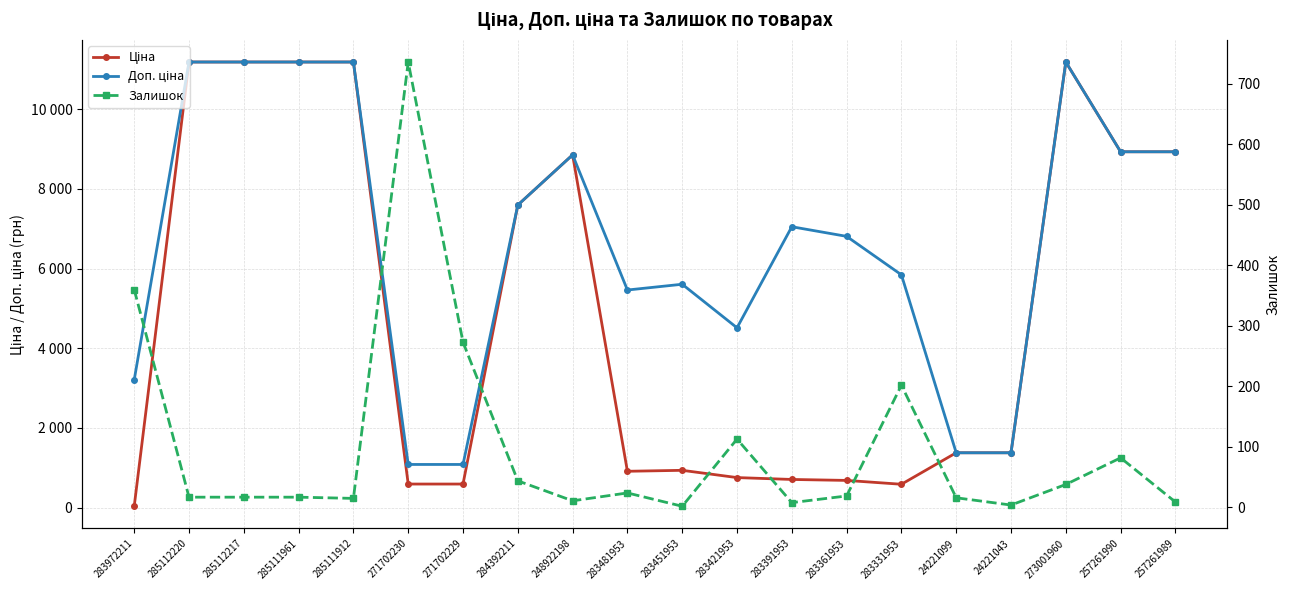

At which label does Ціна reach its minimum?

283972211